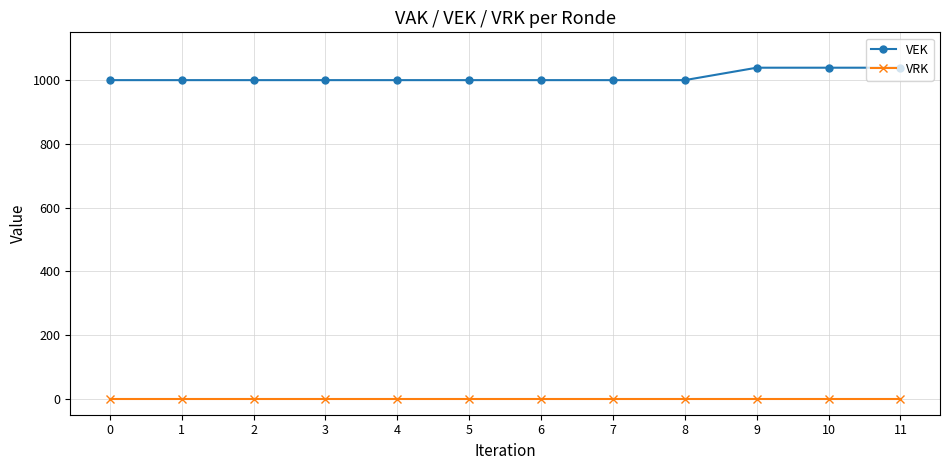

How many lines are shown in the chart?

2